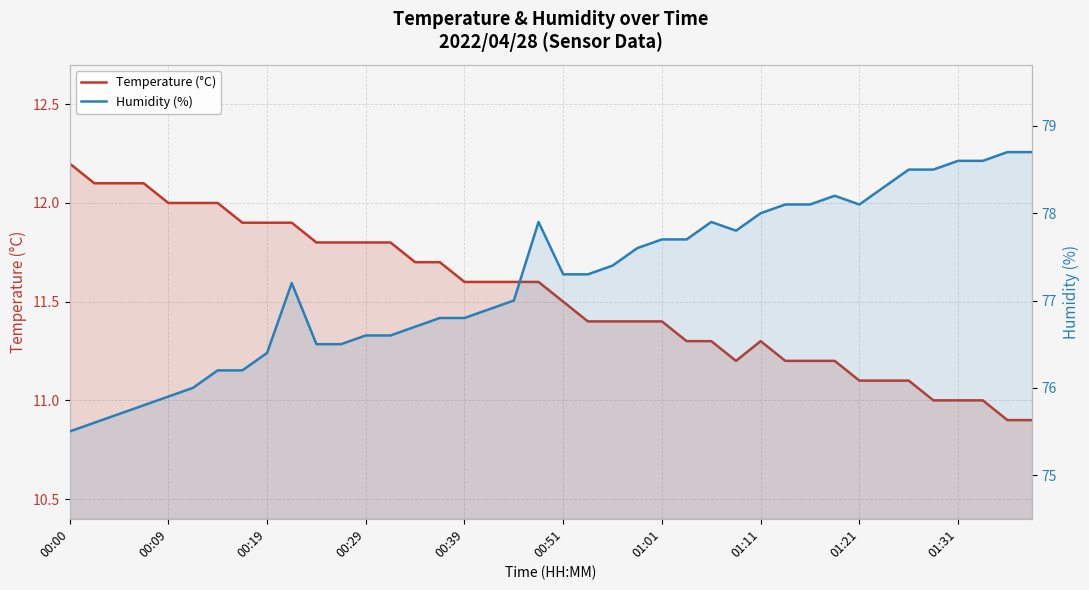

What is the sum of all Temperature (°C) values?

461.1